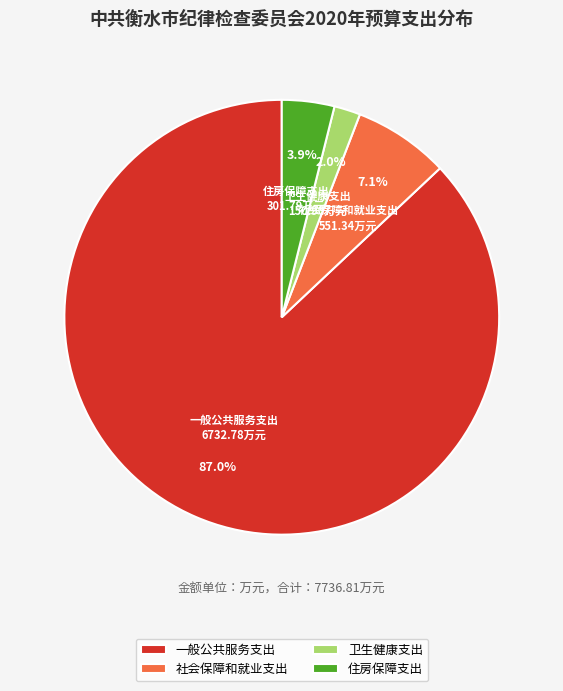

To the nearest percent, what is the difference between the 卫生健康支出 and 一般公共服务支出 slice percentages?

85%